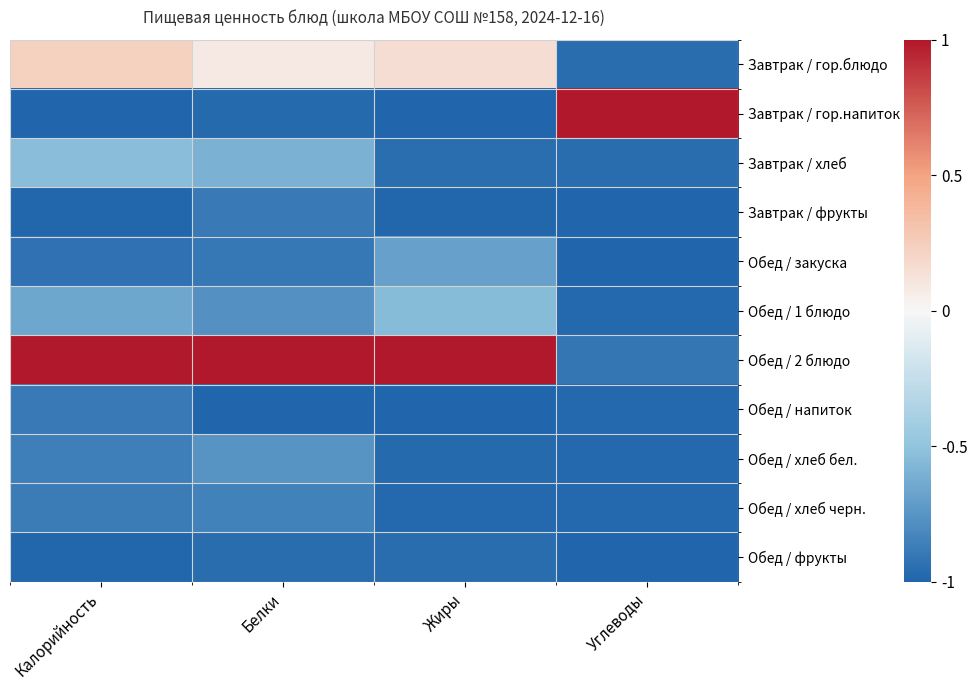

Rank the series at Белки from lowest to highest value.

Обед / напиток, Завтрак / гор.напиток, Обед / фрукты, Обед / закуска, Завтрак / фрукты, Обед / хлеб черн., Обед / 1 блюдо, Обед / хлеб бел., Завтрак / хлеб, Завтрак / гор.блюдо, Обед / 2 блюдо